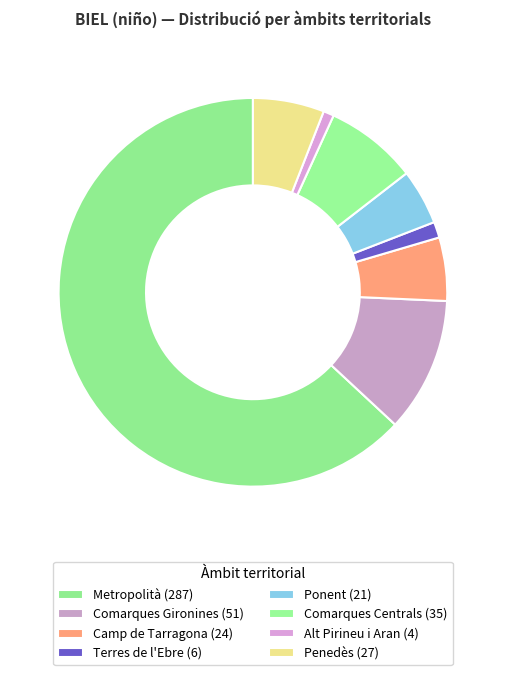

The Comarques Centrals slice represents 8% of the pie. True or false?

True